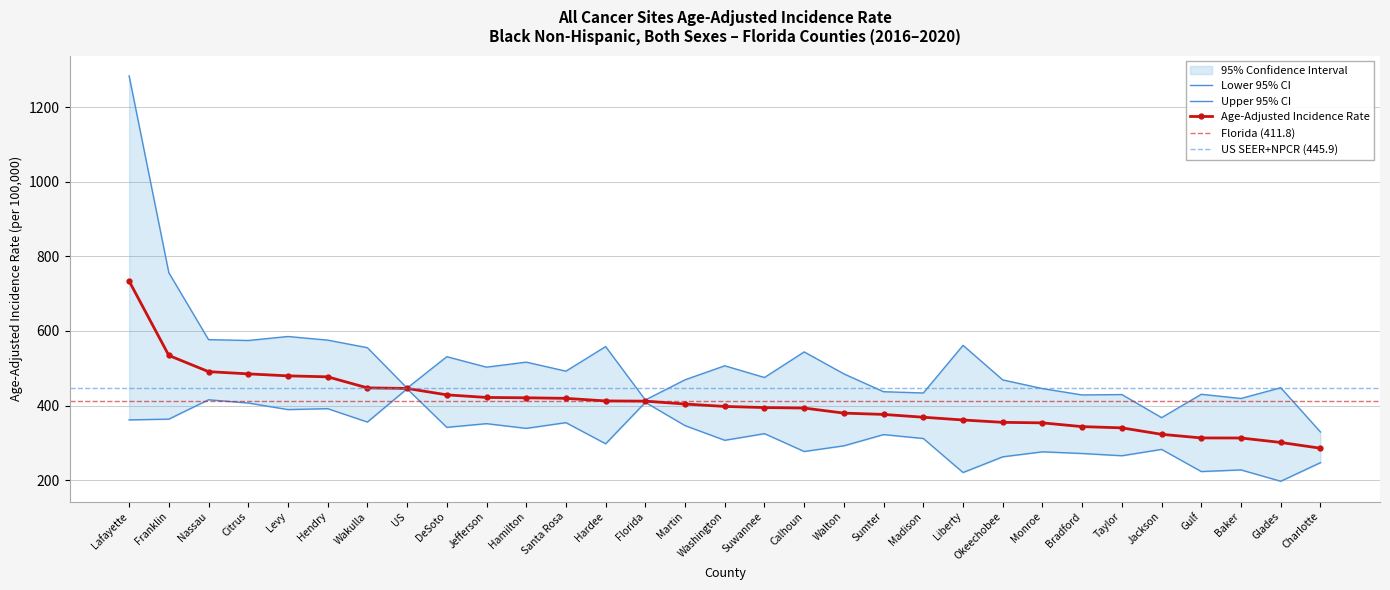

Which series has the largest total across all categories?

Upper 95% CI